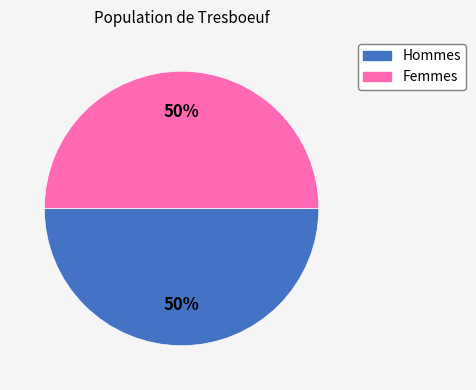

To the nearest percent, what is the average slice percentage?

50%